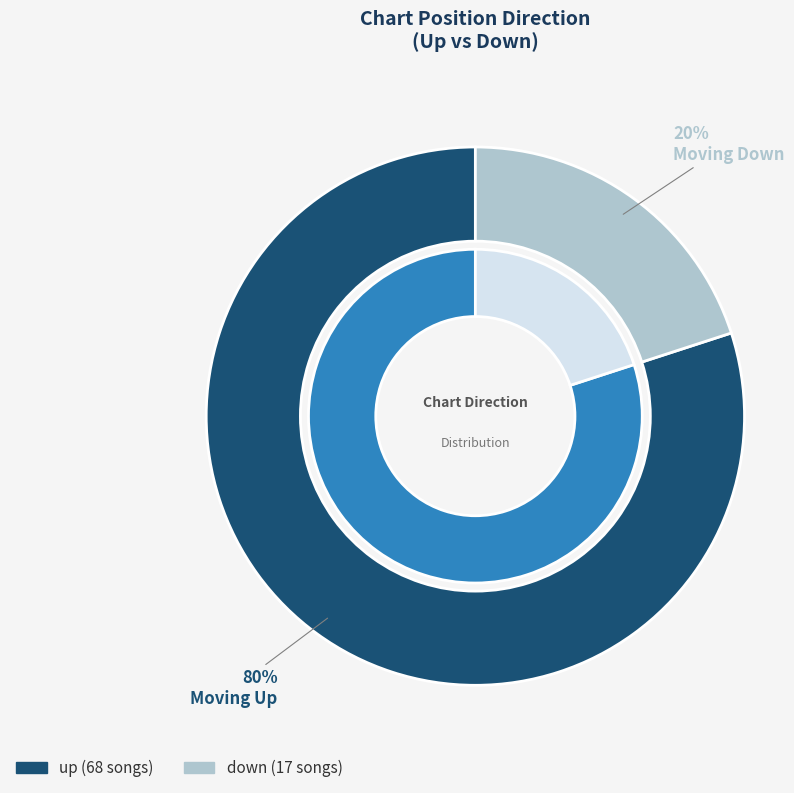

Which category has the biggest portion of the pie?

up